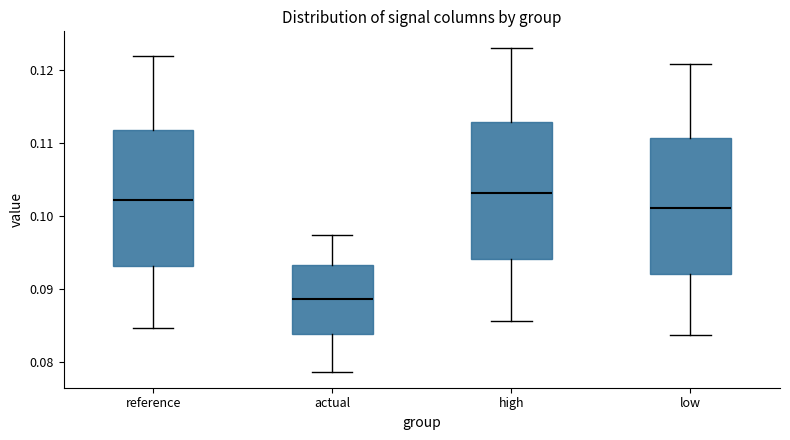

Reading left to right, transcribe this box plot: for each box, give where its median line is, the range the box spans, and where its two whiskers end, as read against the y-axis. The values are not printed on the chart, so give them approximately, as read against the axis.

reference: median 0.102, box 0.093 to 0.112, whiskers 0.085 to 0.122
actual: median 0.089, box 0.084 to 0.093, whiskers 0.079 to 0.097
high: median 0.103, box 0.094 to 0.113, whiskers 0.086 to 0.123
low: median 0.101, box 0.092 to 0.111, whiskers 0.084 to 0.121